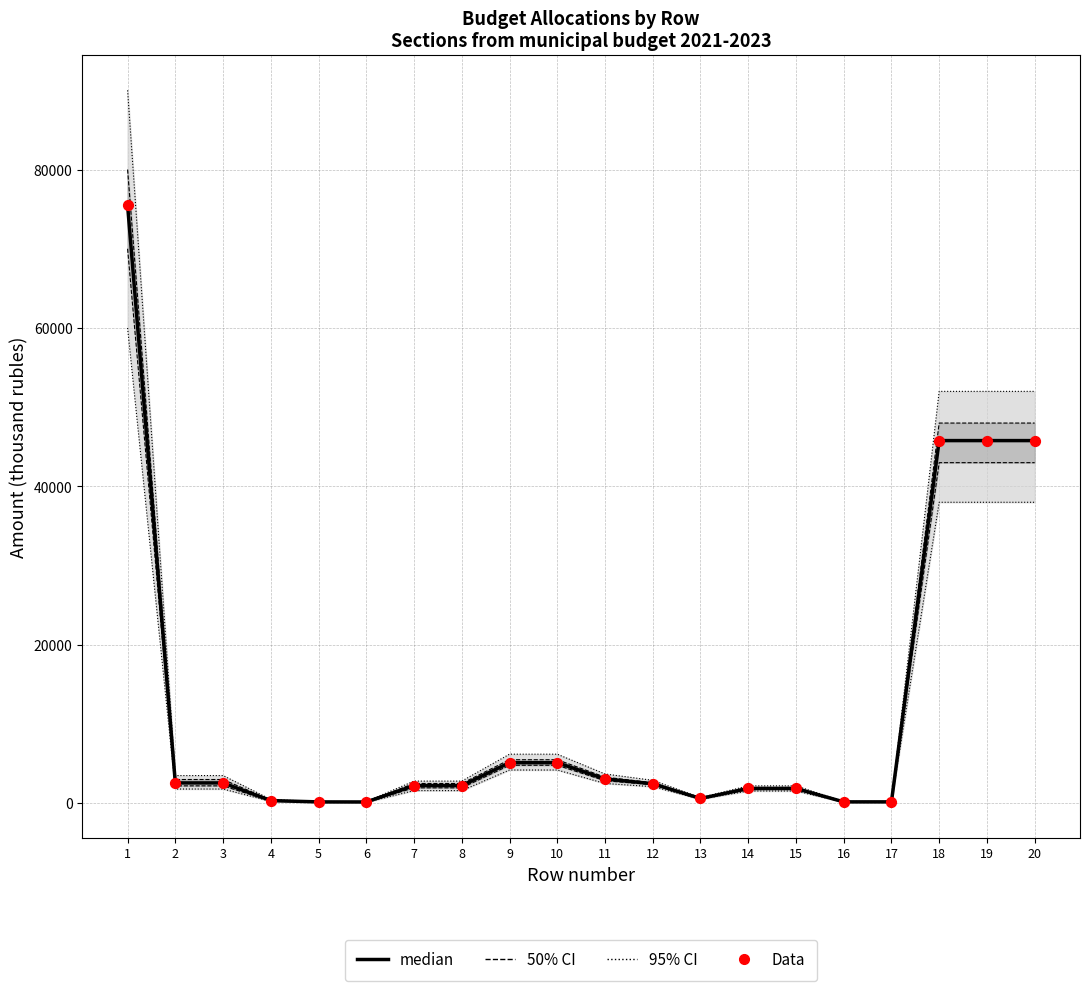

What is the total value across all series at 16?

360.0